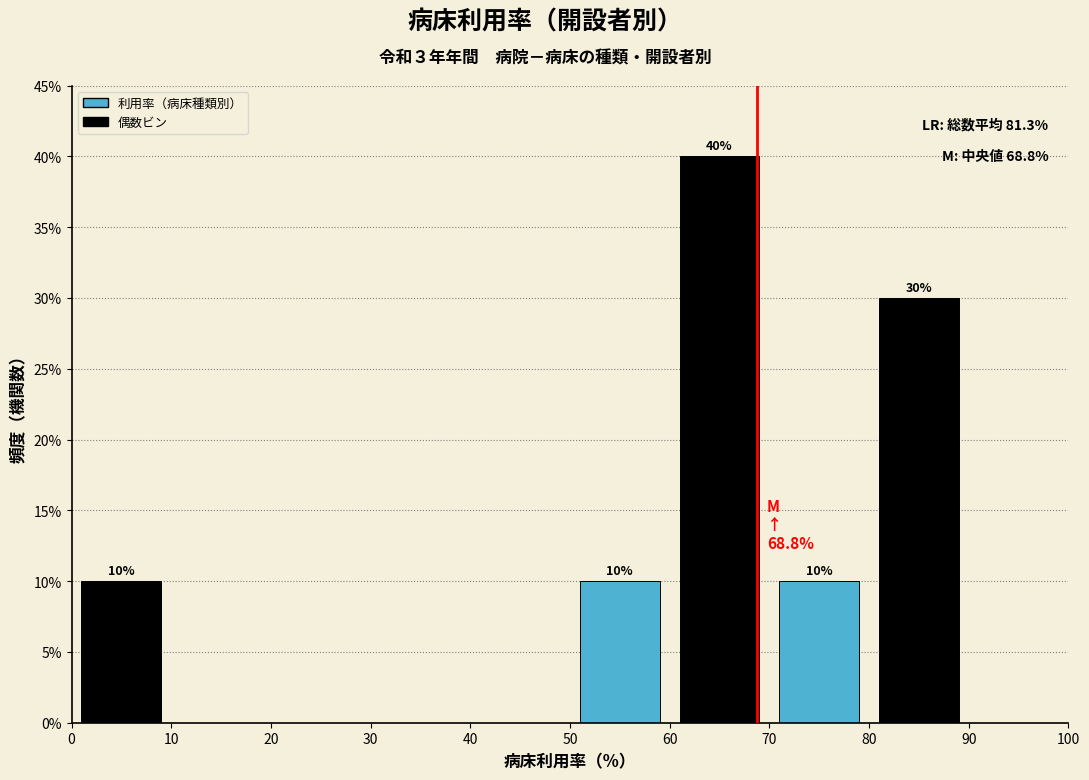

Over which range of the x-axis is the bar tallest?

60 to 70